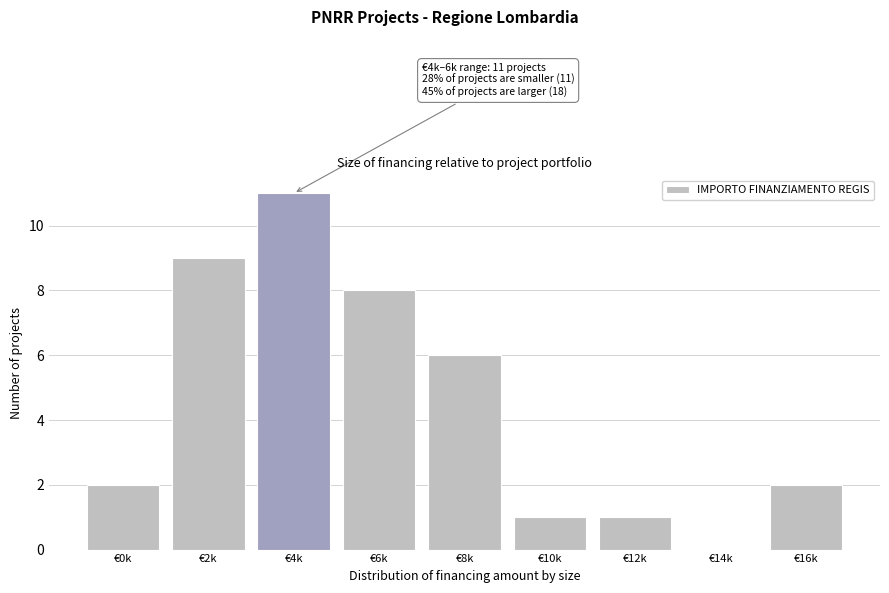

Reading left to right, what are all the values shown in this chart?

€0k=2	€2k=9	€4k=11	€6k=8	€8k=6	€10k=1	€12k=1	€14k=0	€16k=2